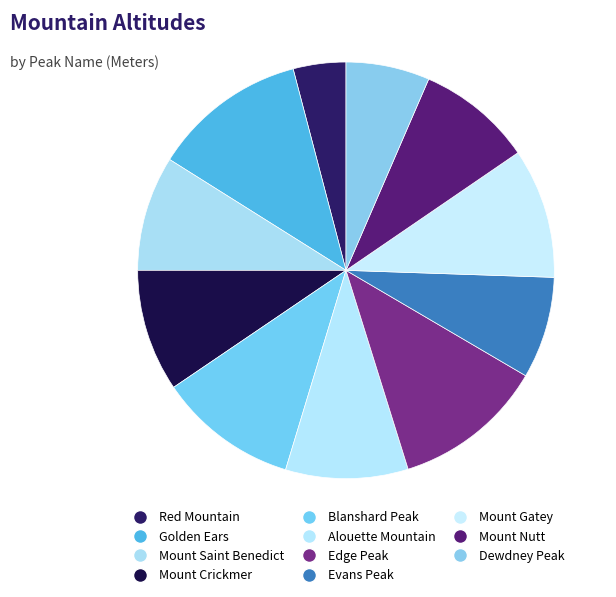

How many slices are in this pie chart?

11